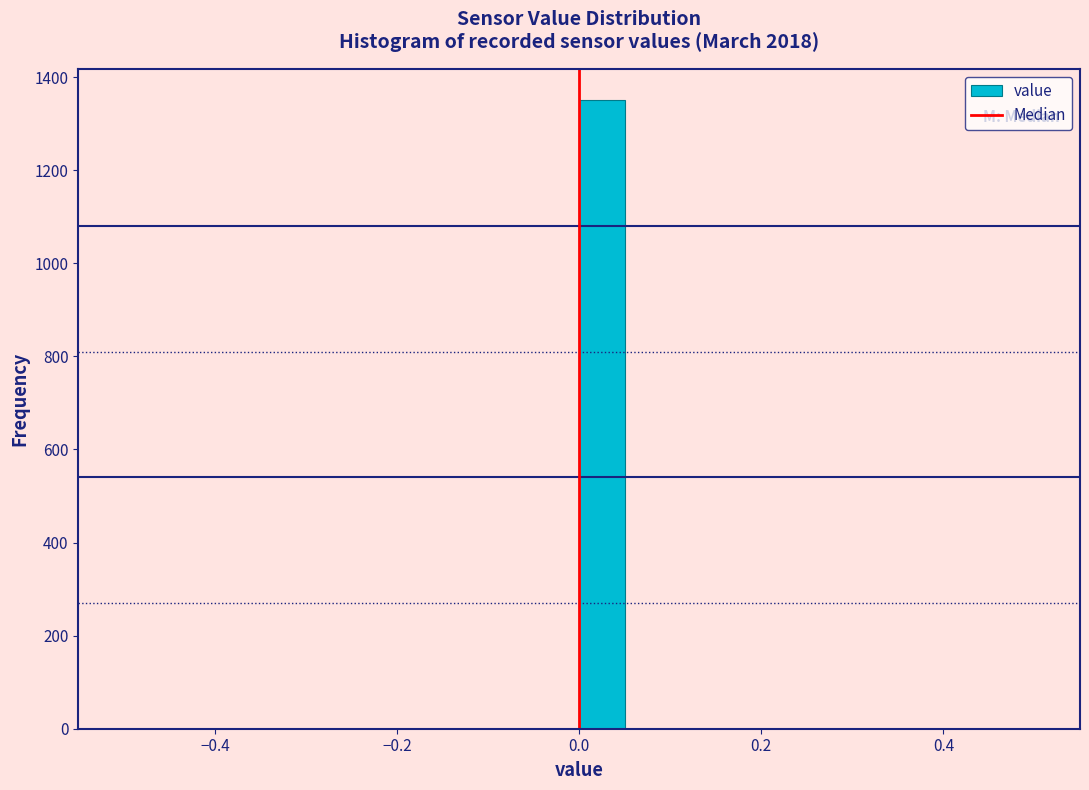

Read against the x-axis, roughly where is the centre of the tallest bar?

0.02